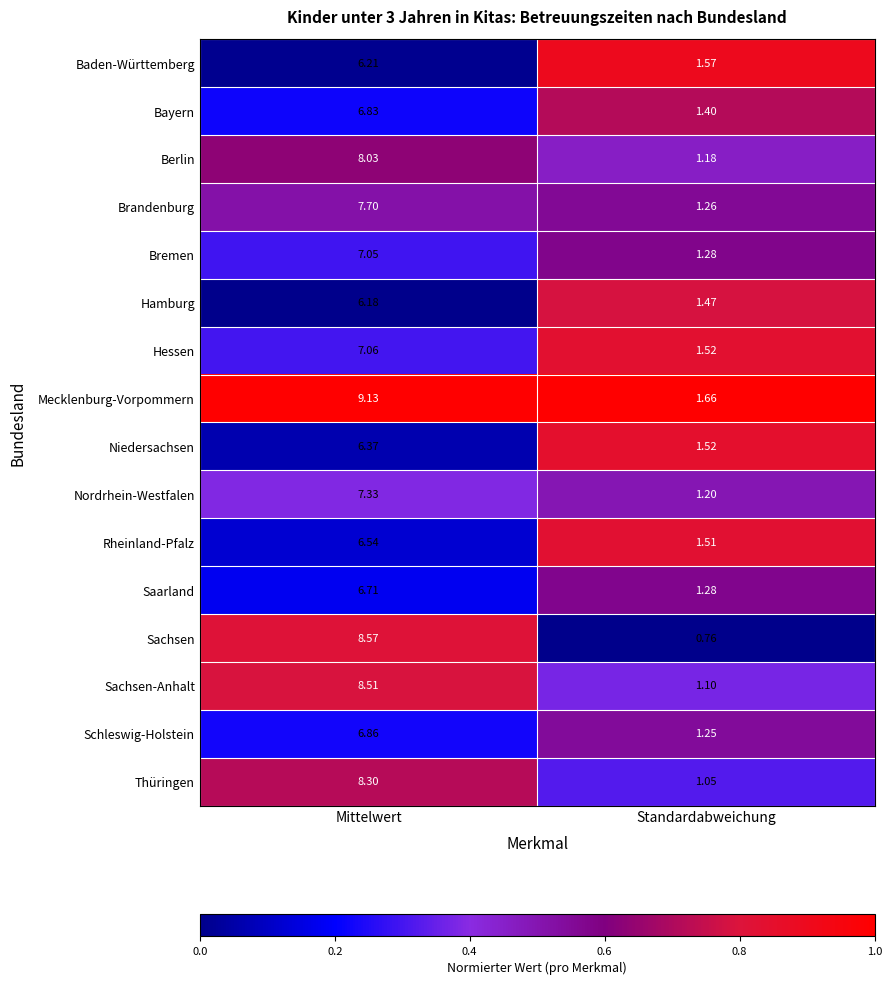

What is the maximum value shown in the chart?

9.1